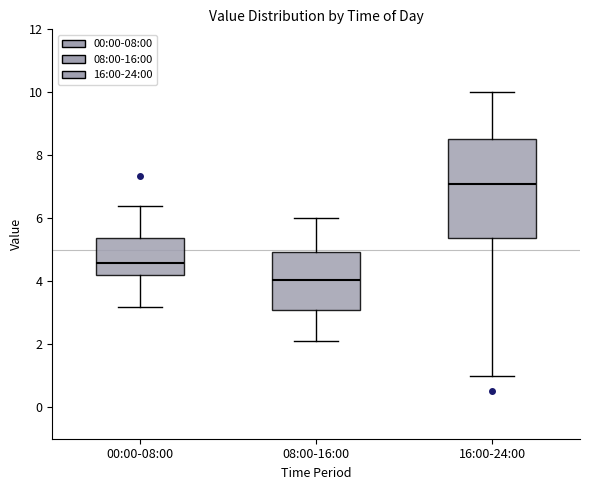

Reading left to right, transcribe this box plot: for each box, give where its median line is, the range the box spans, and where its two whiskers end, as read against the y-axis. The values are not printed on the chart, so give them approximately, as read against the axis.

00:00-08:00: median 4.6, box 4.2 to 5.4, whiskers 3.2 to 6.4
08:00-16:00: median 4.0, box 3.0 to 5.0, whiskers 2.2 to 6.0
16:00-24:00: median 7.2, box 5.4 to 8.6, whiskers 1.0 to 10.0